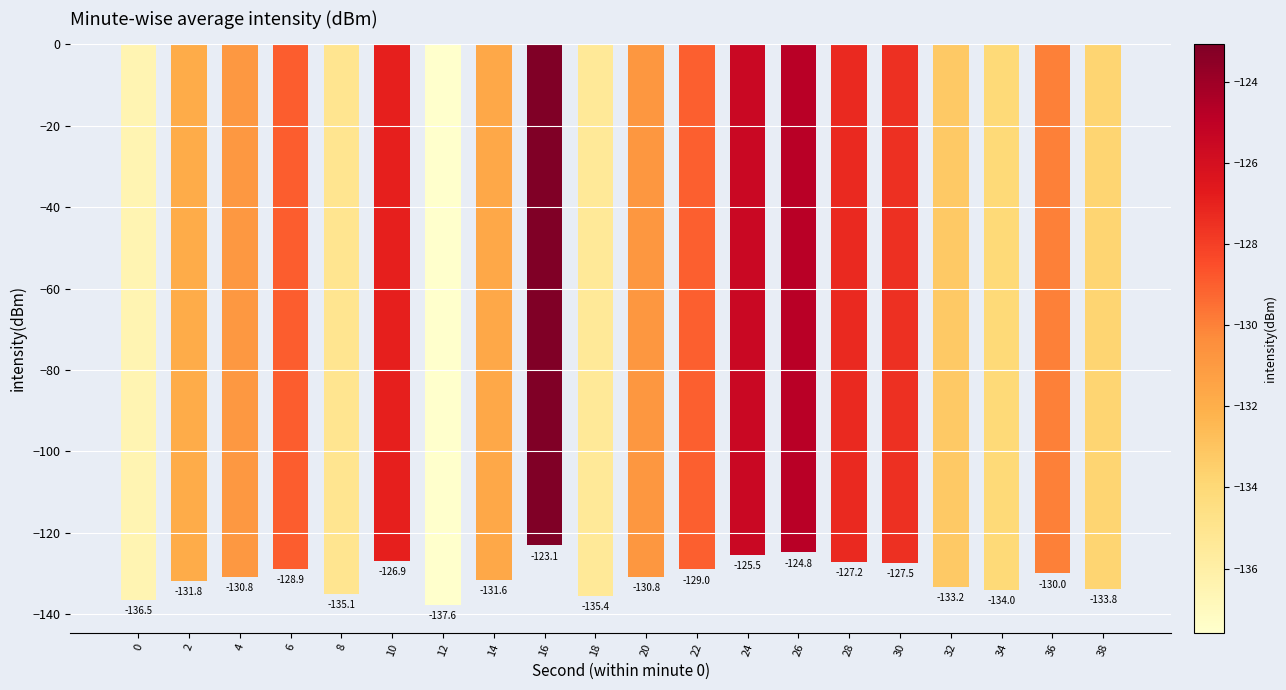

What is the value of the 10th bar from the left?

-135.4